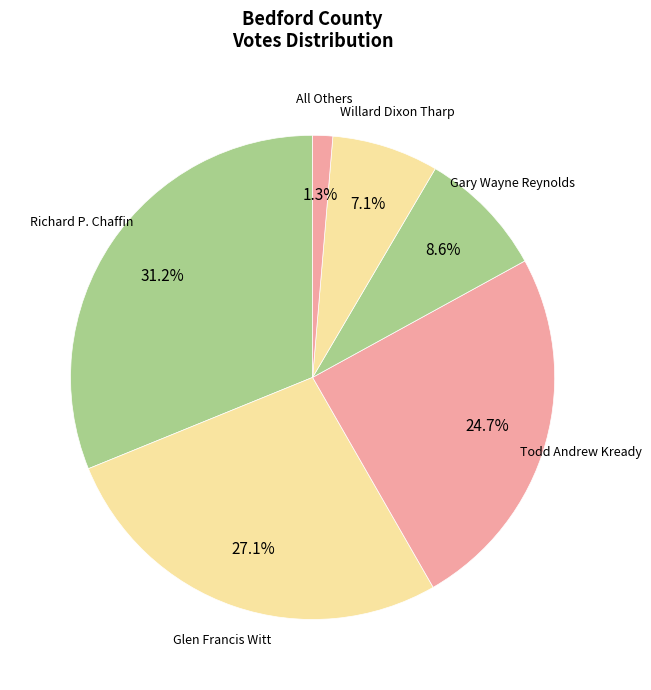

How much of the chart is everything except Richard P. Chaffin?

68.8%